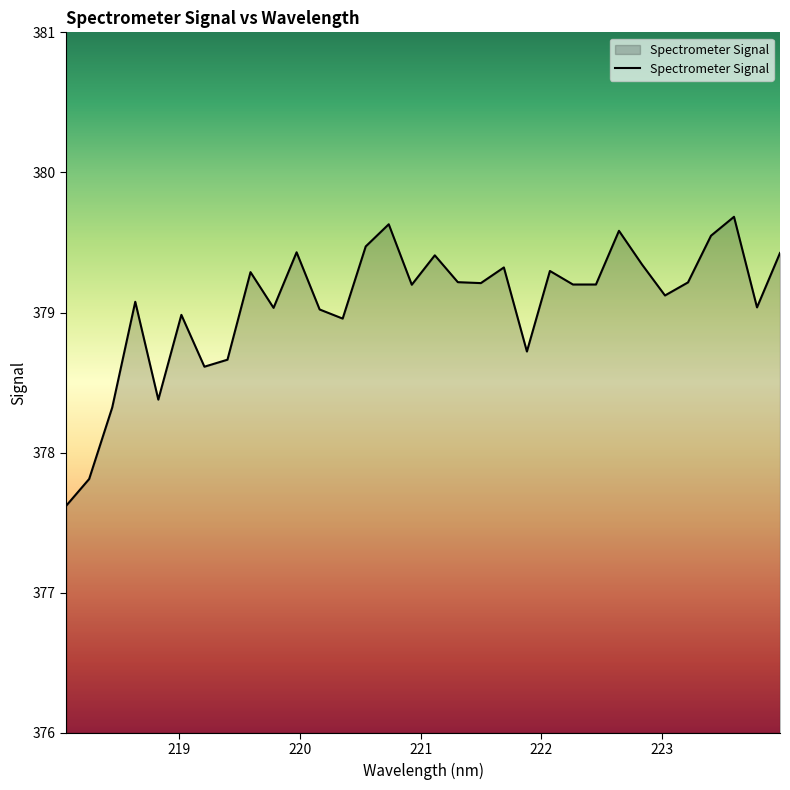

Count the number of categories in the chart.

32